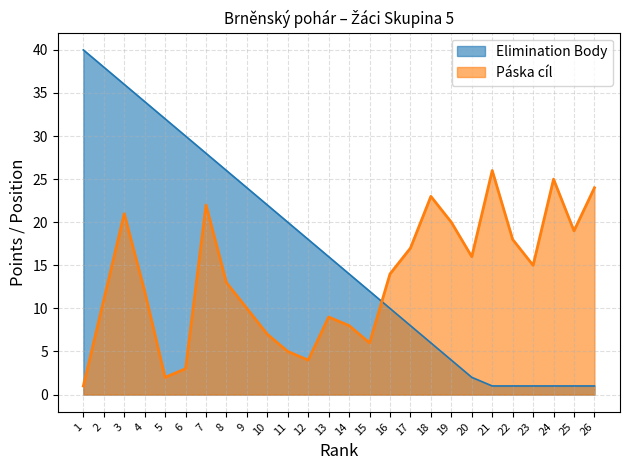

Where do Páska cíl and Elimination Body first cross each other?

15 and 16